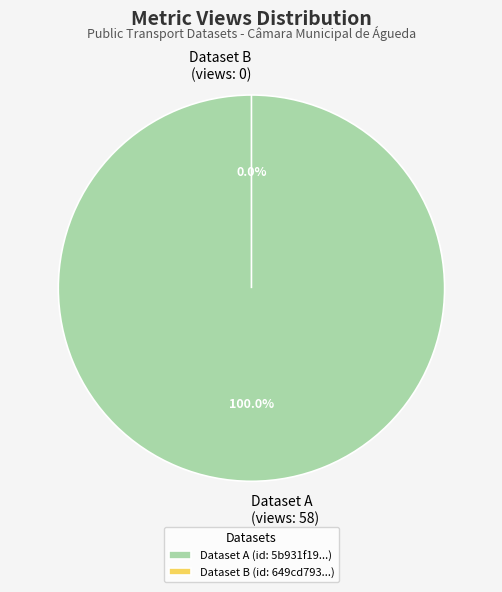

To the nearest percent, what is the difference between the 5b931f19c8d8c94bcdbd579d and 649cd793078190ea95217700 slice percentages?

100%